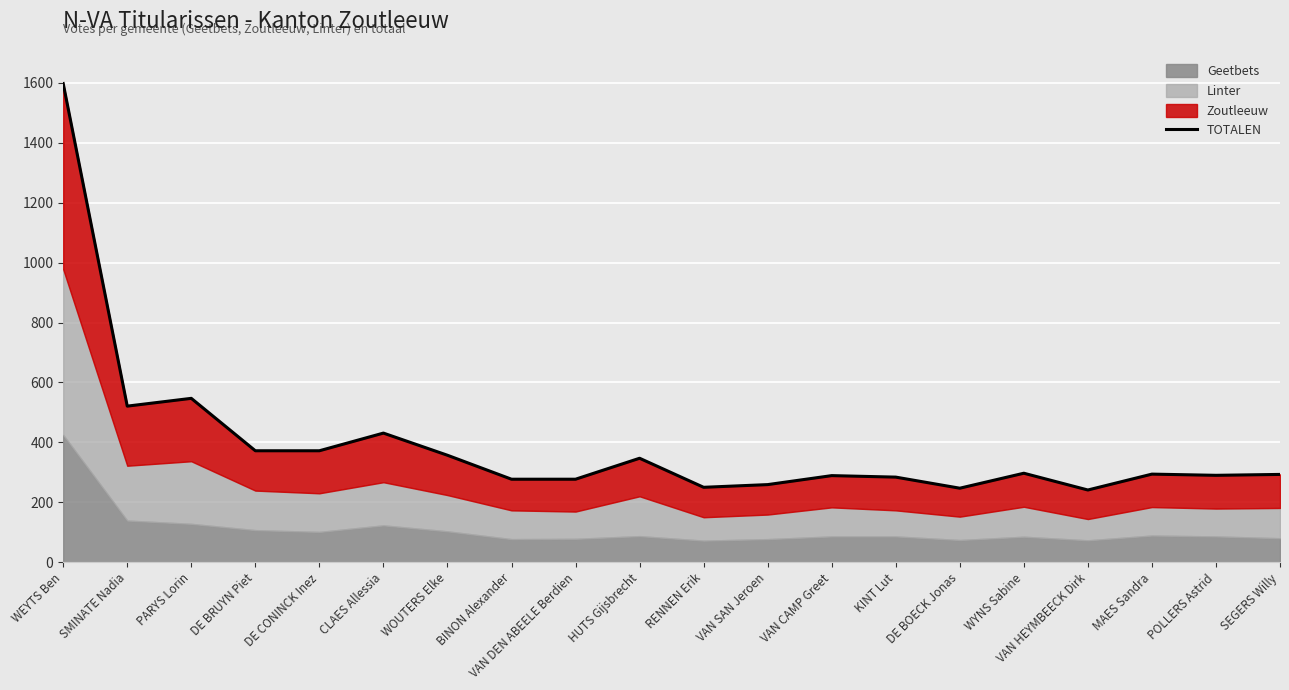

The value at WOUTERS Elke is 628. True or false?

False